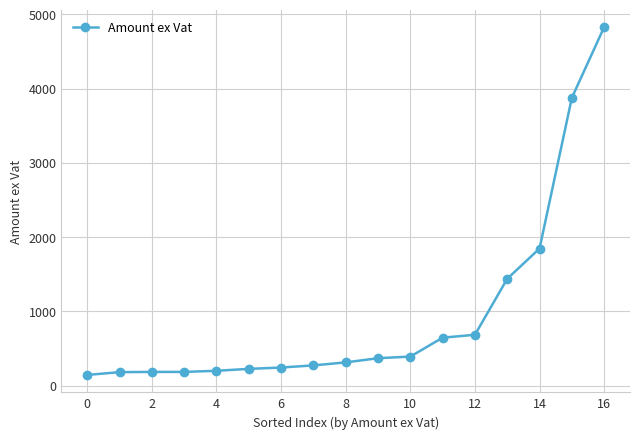

What is the value of the 2nd point from the left?

182.2